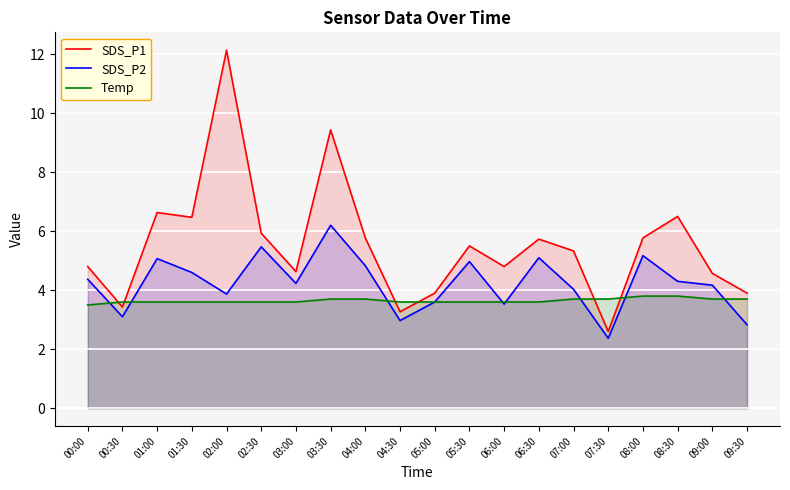

Which has a higher value, 01:00 or 05:00?

01:00